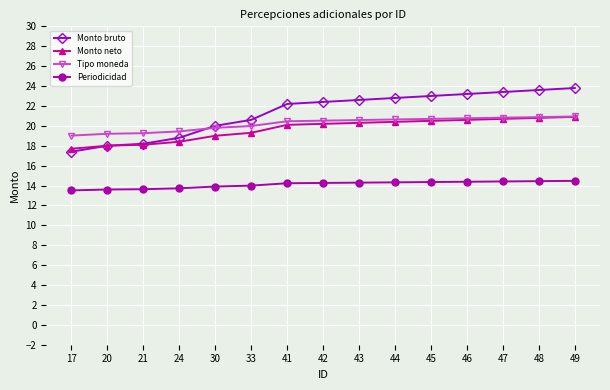

True or false: Monto bruto has a value of 17.4 at 17.

True